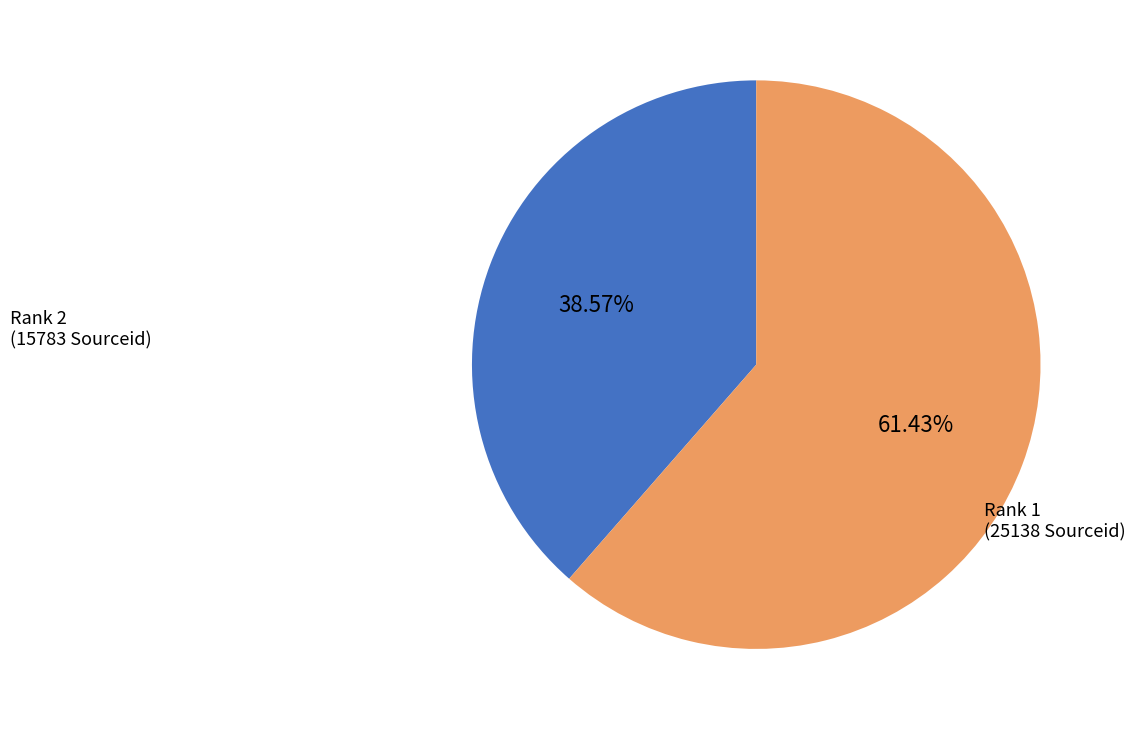

Is there any slice that represents more than half of the pie?

Yes